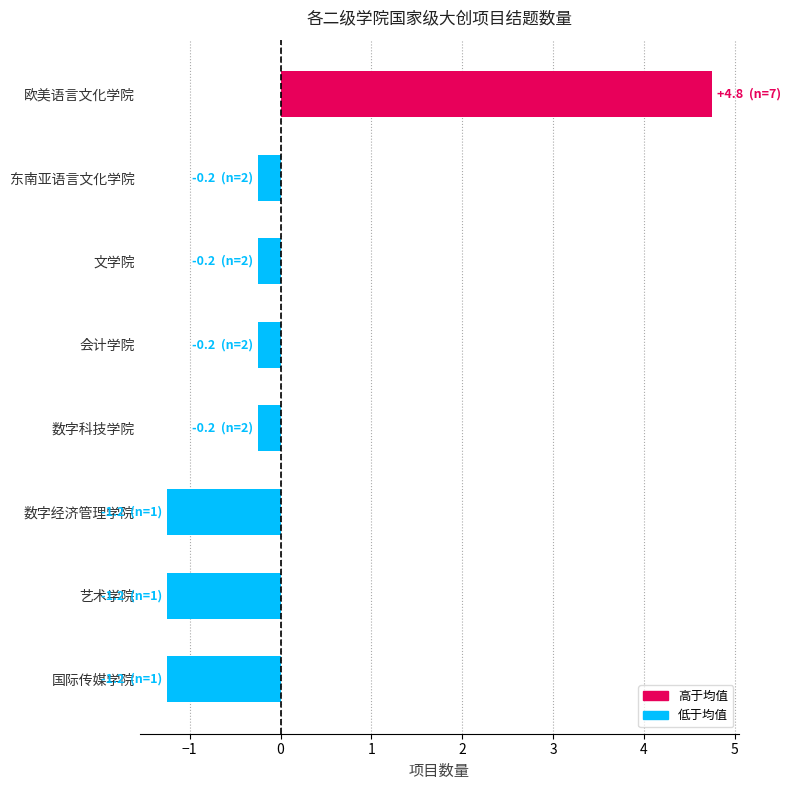

How many values are below zero?

7